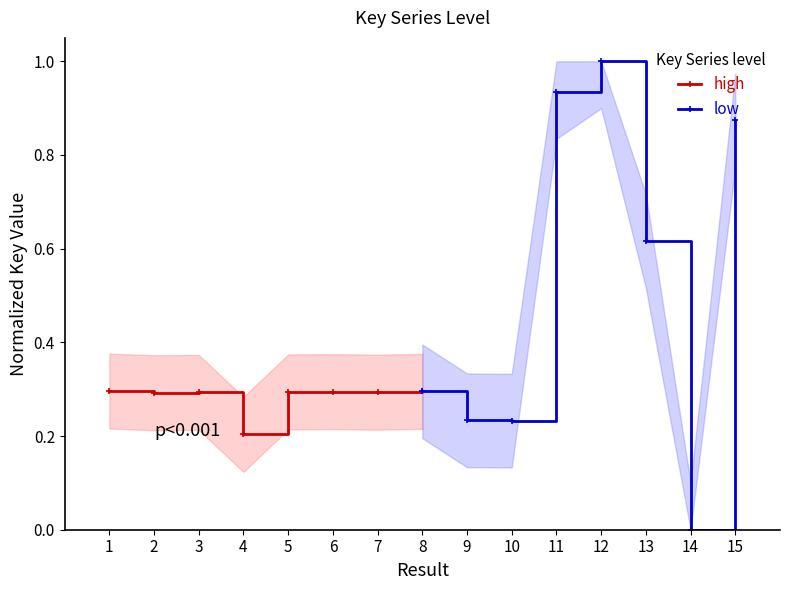

Reading right to left, list all the values displayed in this chart.

high: 0.3	0.3	0.3	0.3	0.2	0.3	0.3	0.3
low: 0.9	0.0	0.6	1.0	0.9	0.2	0.2	0.3